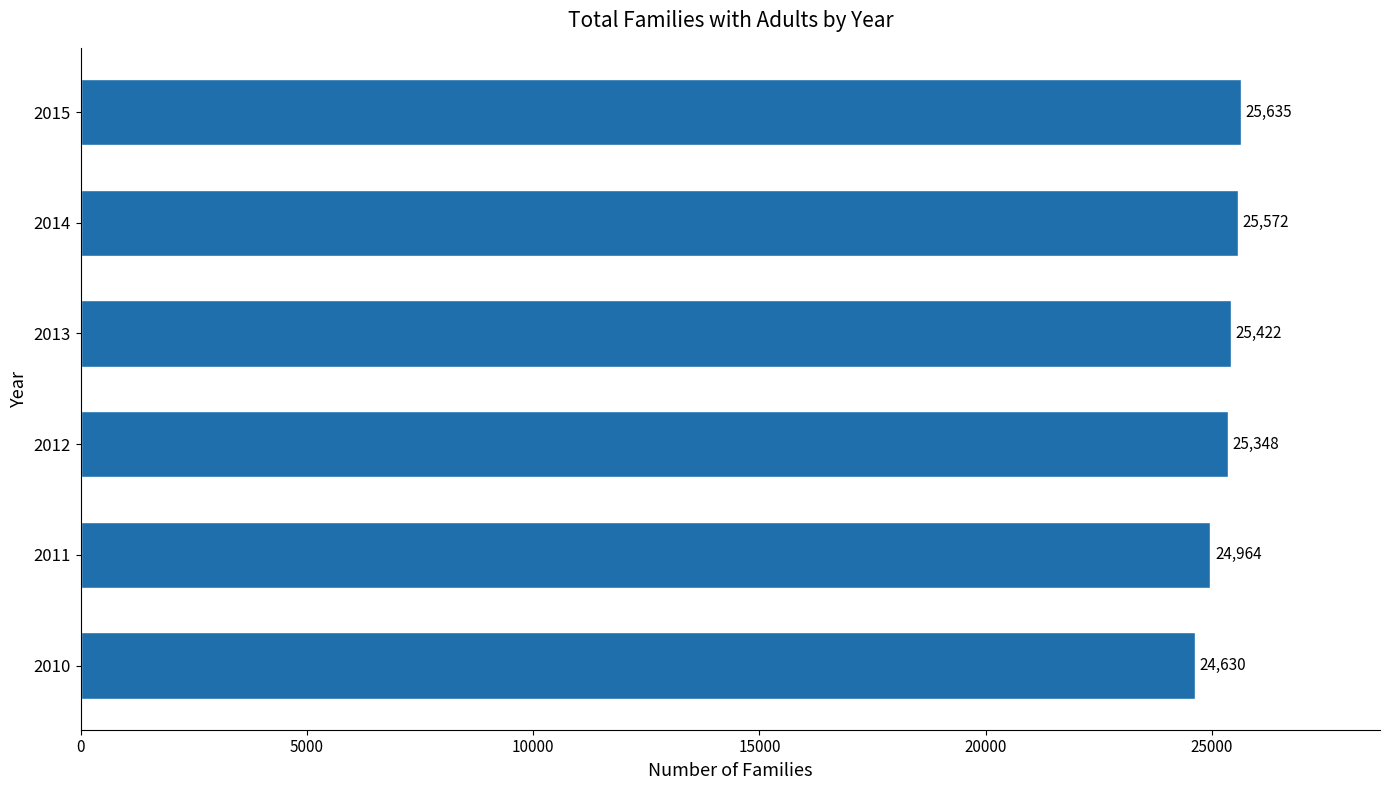

How many series are shown in this chart?

1